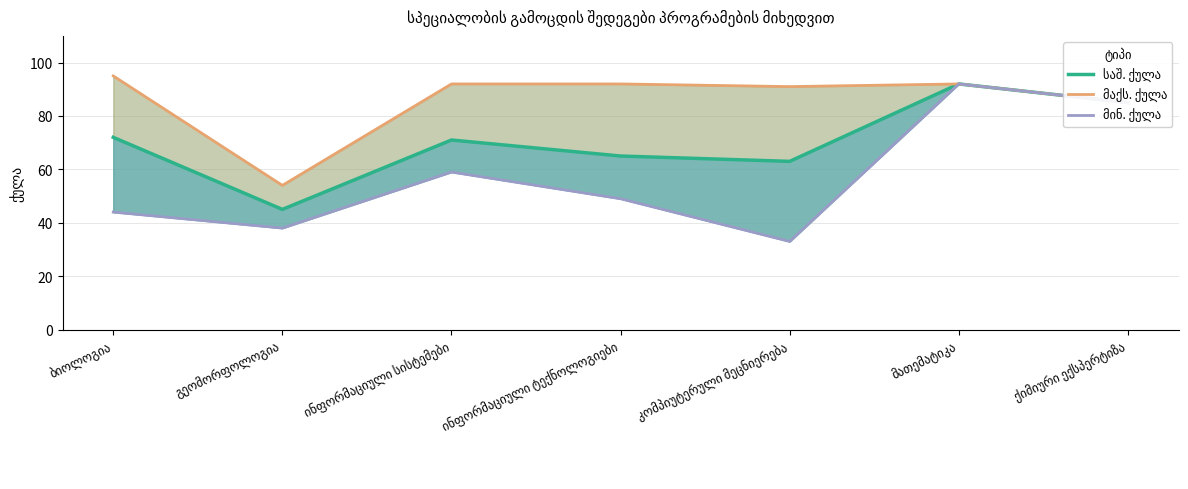

List the series in order of their overall mean, lowest first.

მინ. ქულა, საშ. ქულა, მაქს. ქულა